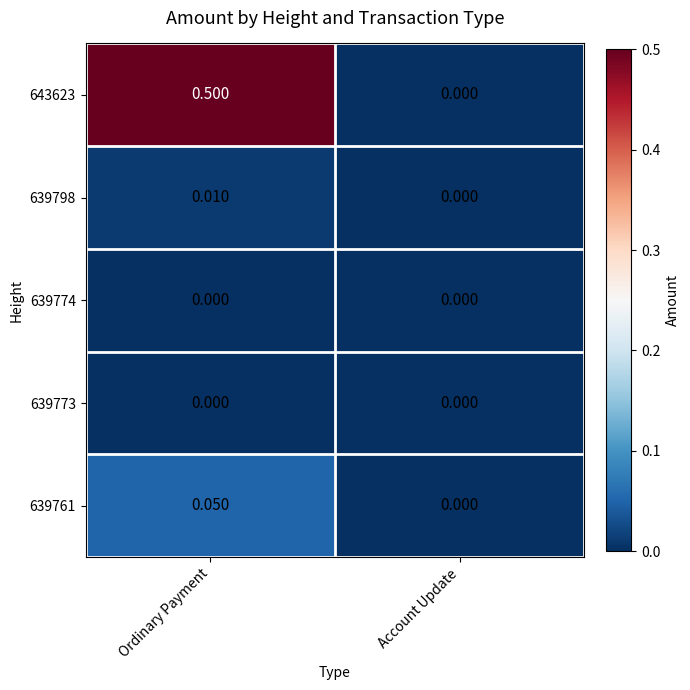

Rank the categories by 643623 value from lowest to highest.

Account Update, Ordinary Payment